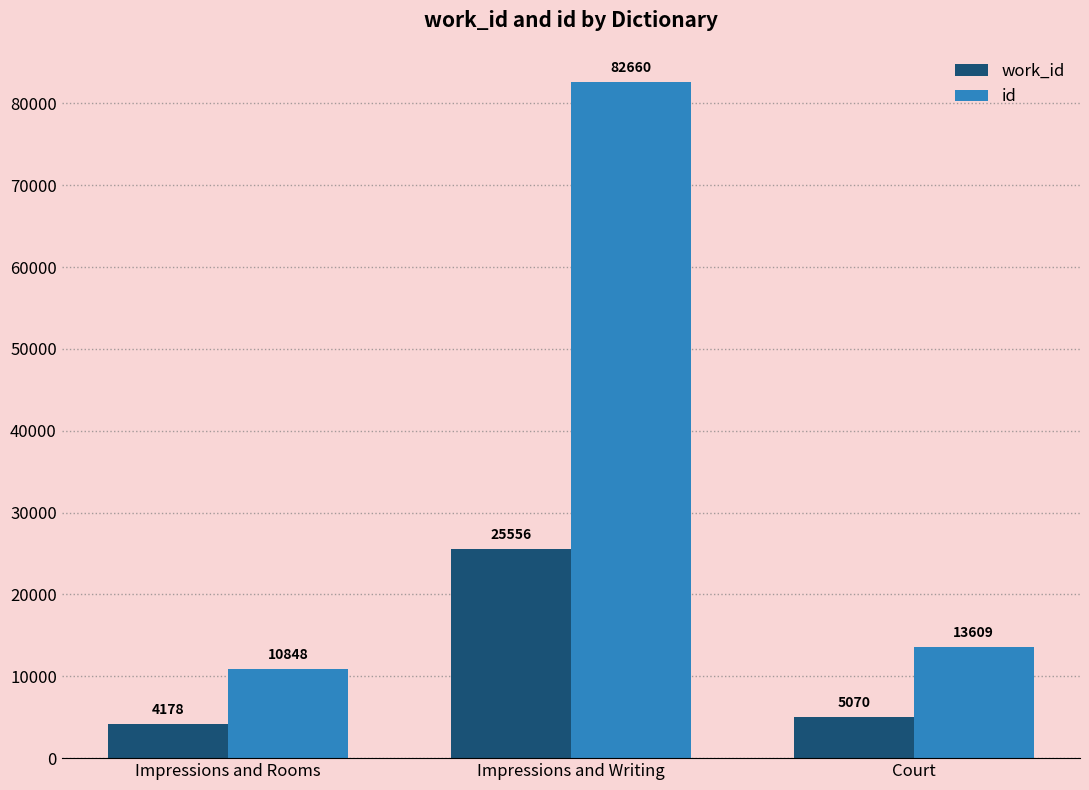

Reading left to right, what are all the values shown in this chart?

work_id: Impressions and Rooms=4178	Impressions and Writing=25556	Court=5070
id: Impressions and Rooms=10848	Impressions and Writing=82660	Court=13609